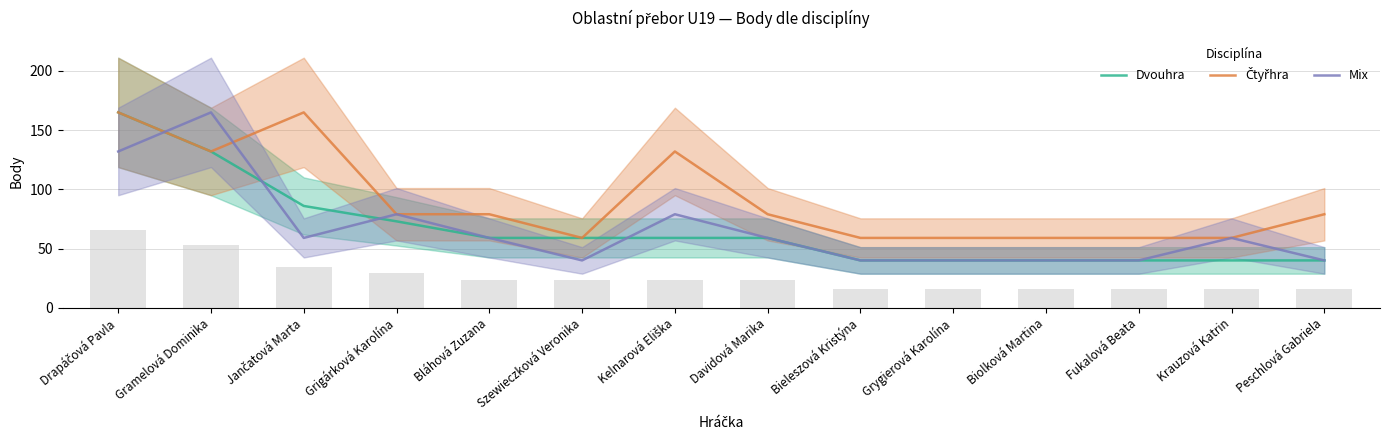

What is the sum of all Mix values?

931